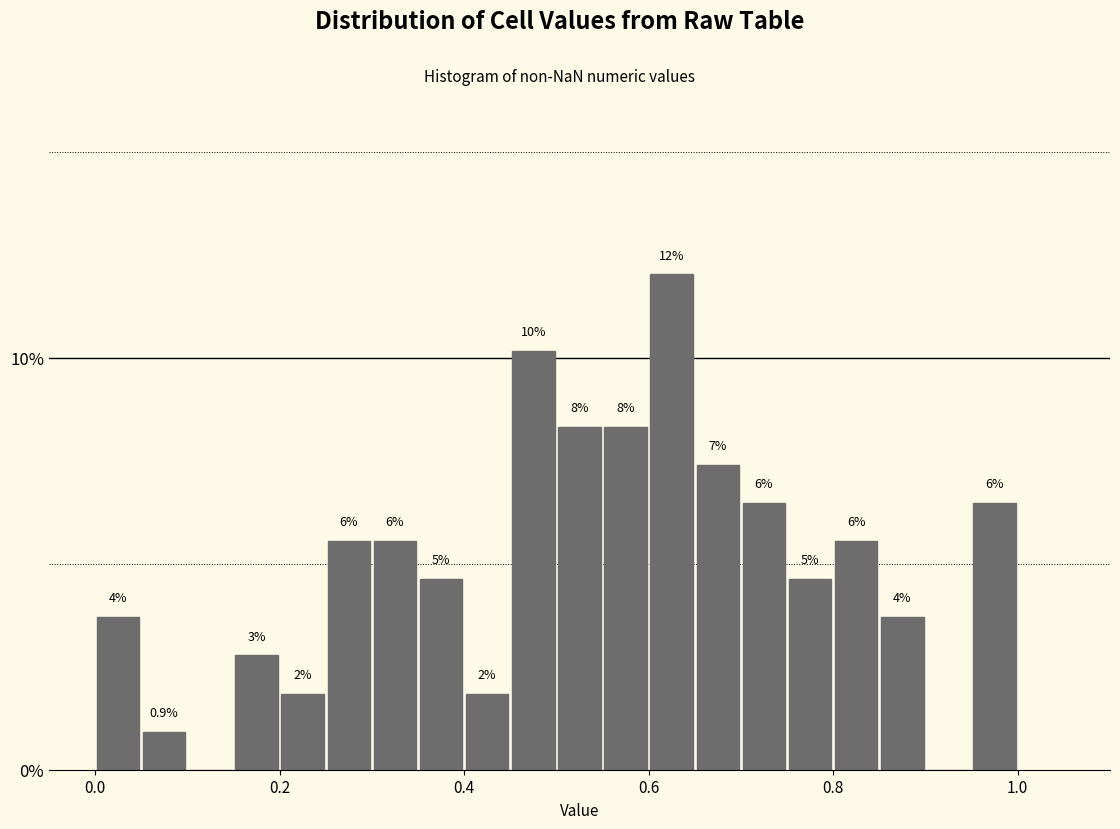

Around what value on the x-axis is the tallest bar? Give the approximate position of its centre, as read against the axis.

0.62